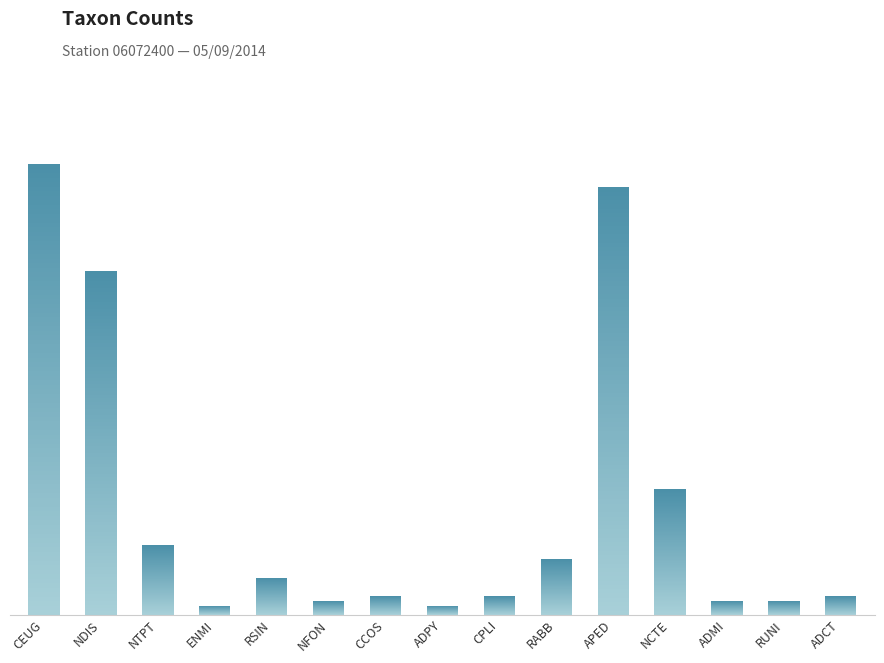

Reading right to left, list all the values displayed in this chart.

4	3	3	27	92	12	4	2	4	3	8	2	15	74	97